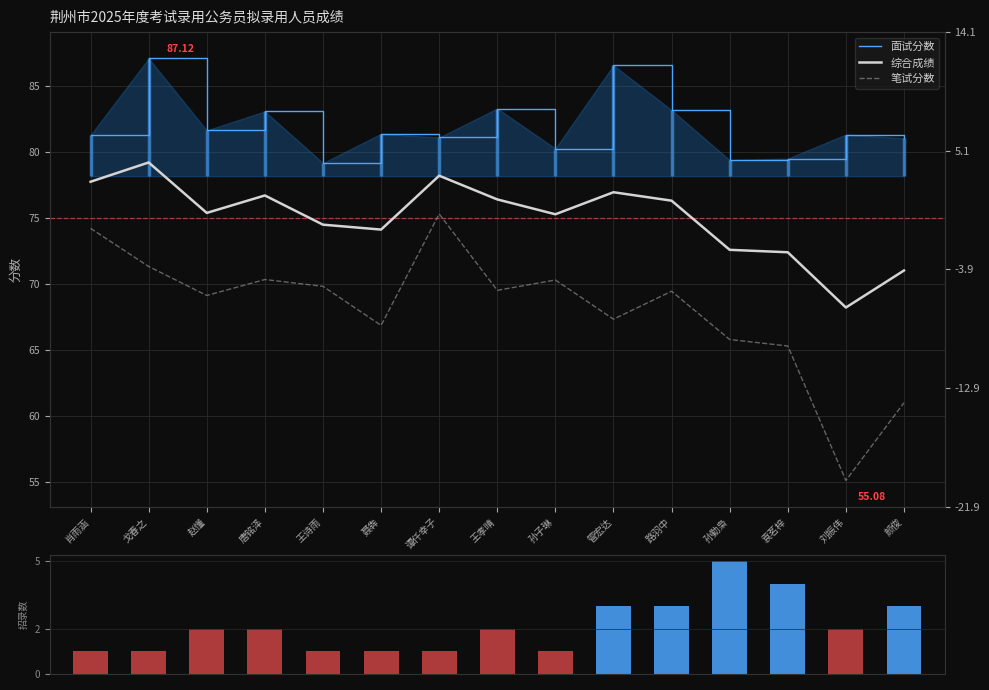

Between 刘振伟 and 肖雨涵, which is larger?

刘振伟